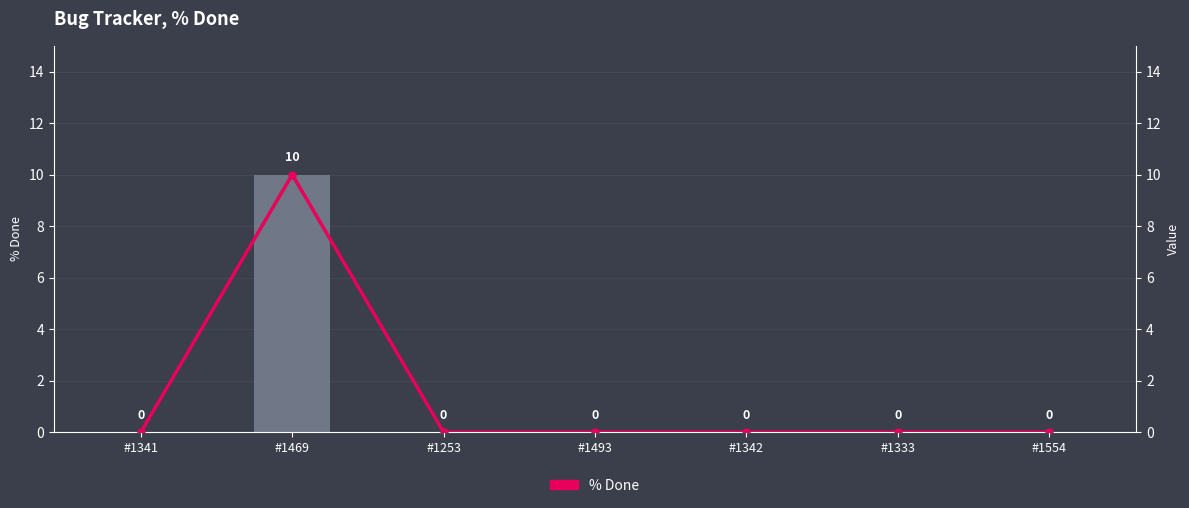

Is it true that % Done equals 0 at #1493?

True